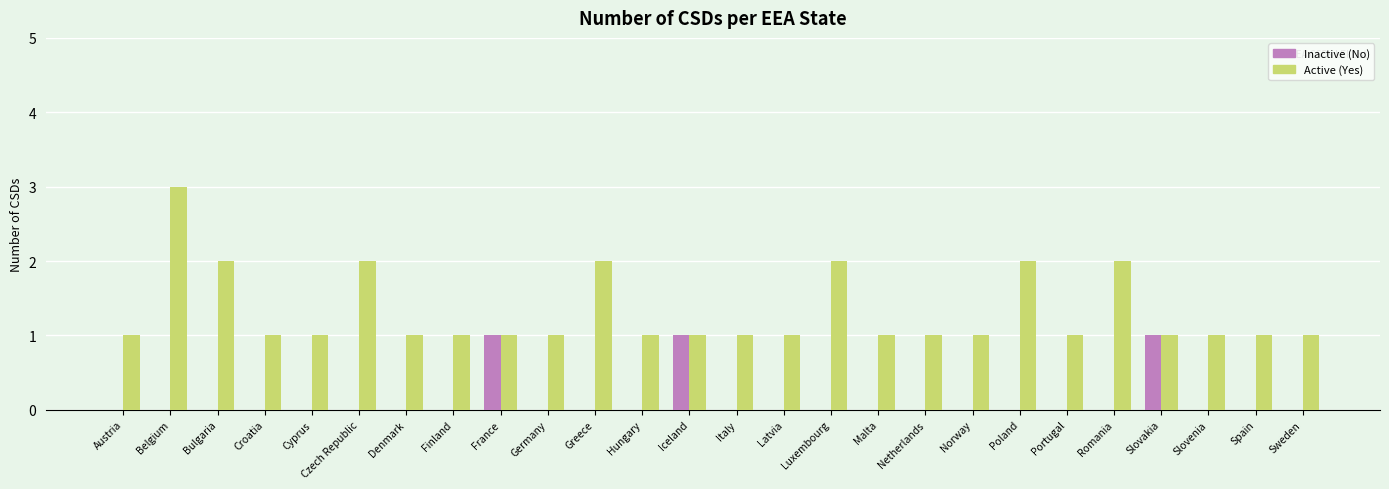

Which label corresponds to the largest value in the chart?

Belgium